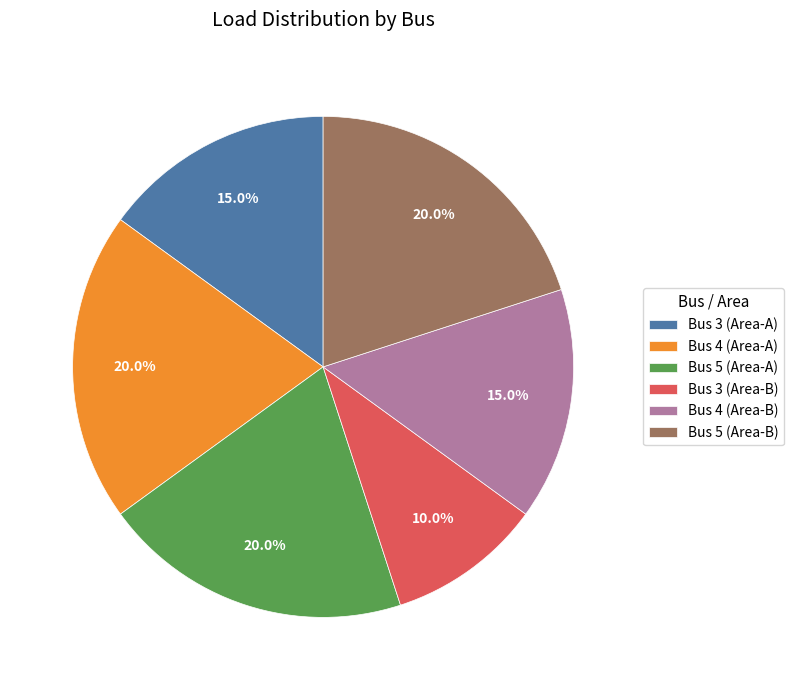

Combined, what portion of the pie is Bus 4 (Area-B) and Bus 5 (Area-A)?

35.0%